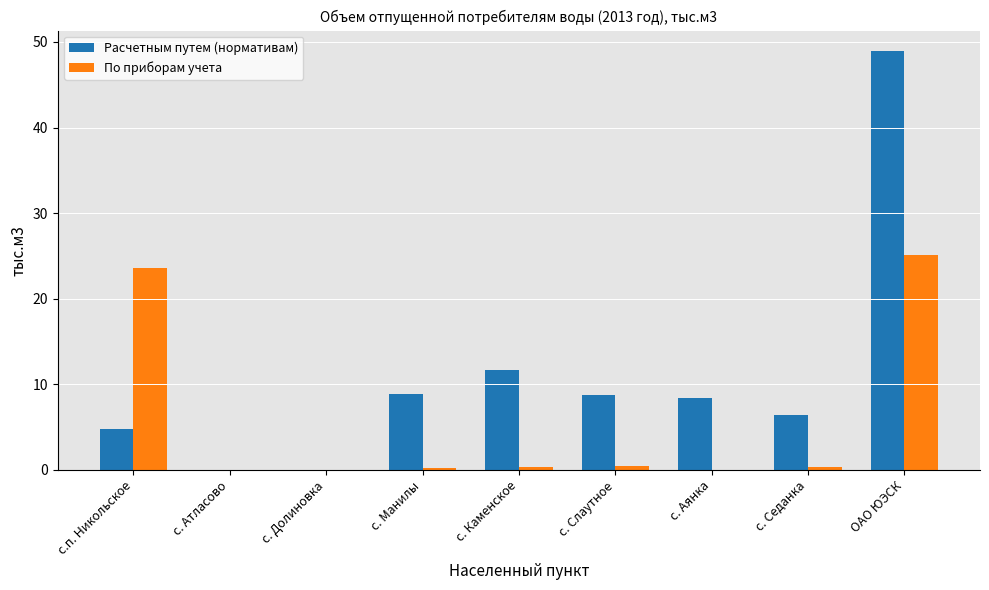

The value of По приборам учета at с. Долиновка is -11.6. True or false?

False